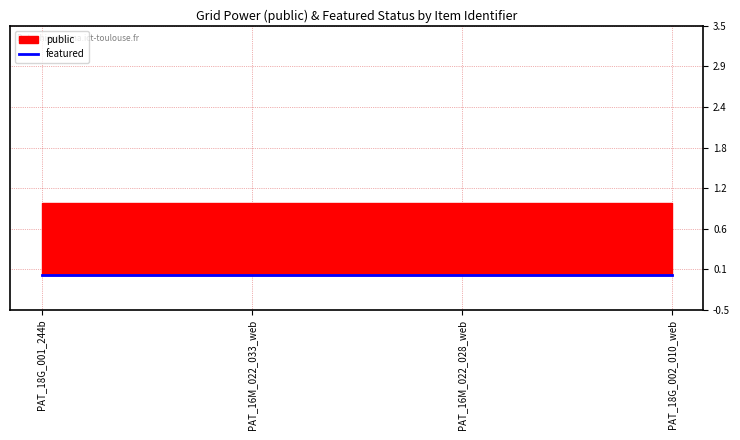

Where is featured nearest to the value 0?

PAT_18G_001_244b